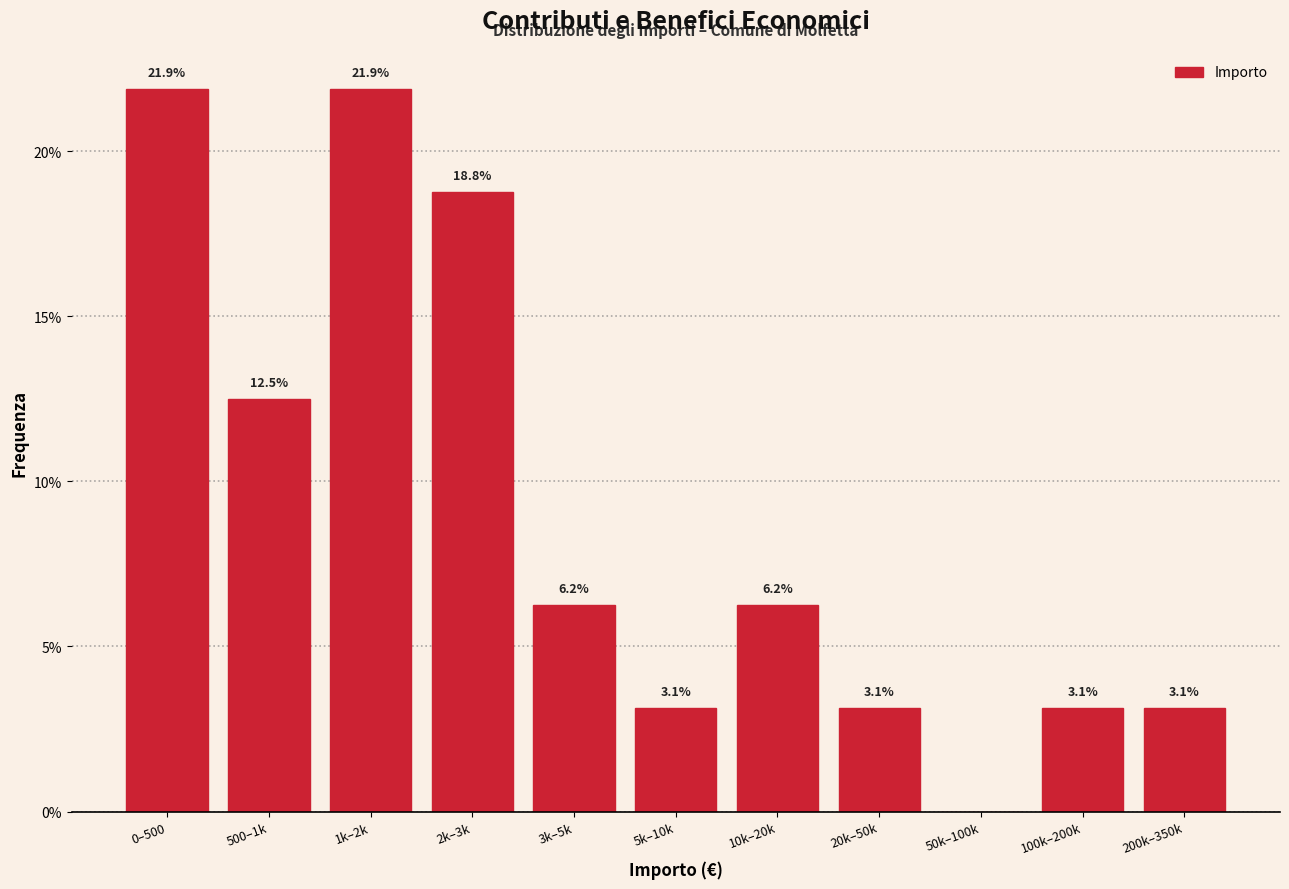

True or false: the data shows 18.8 at 2k–3k.

True